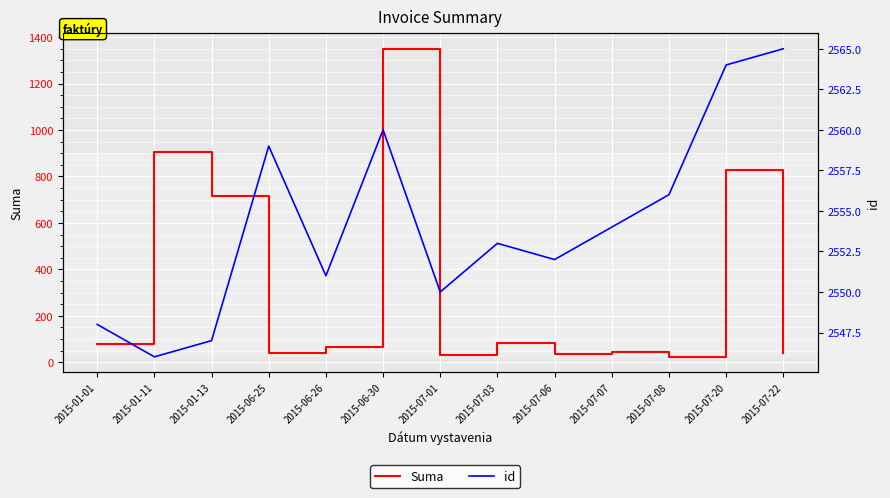

True or false: Suma and id cross at least once.

False